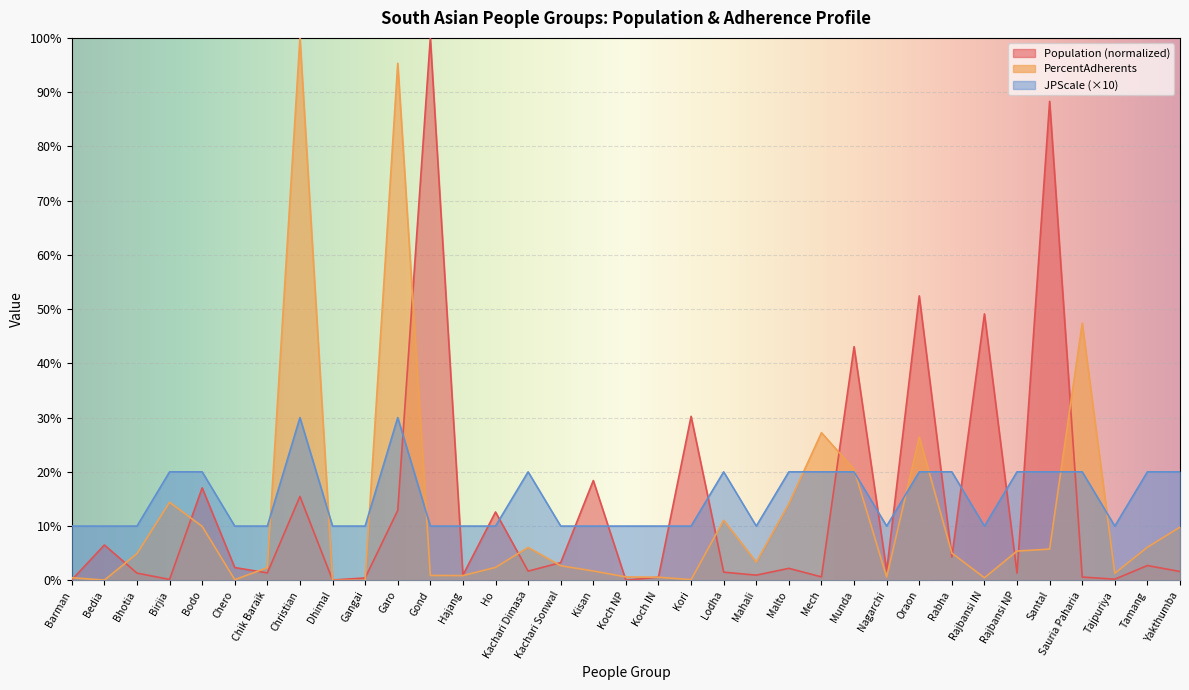

At which label is JPScale closest to 20?

Birjia